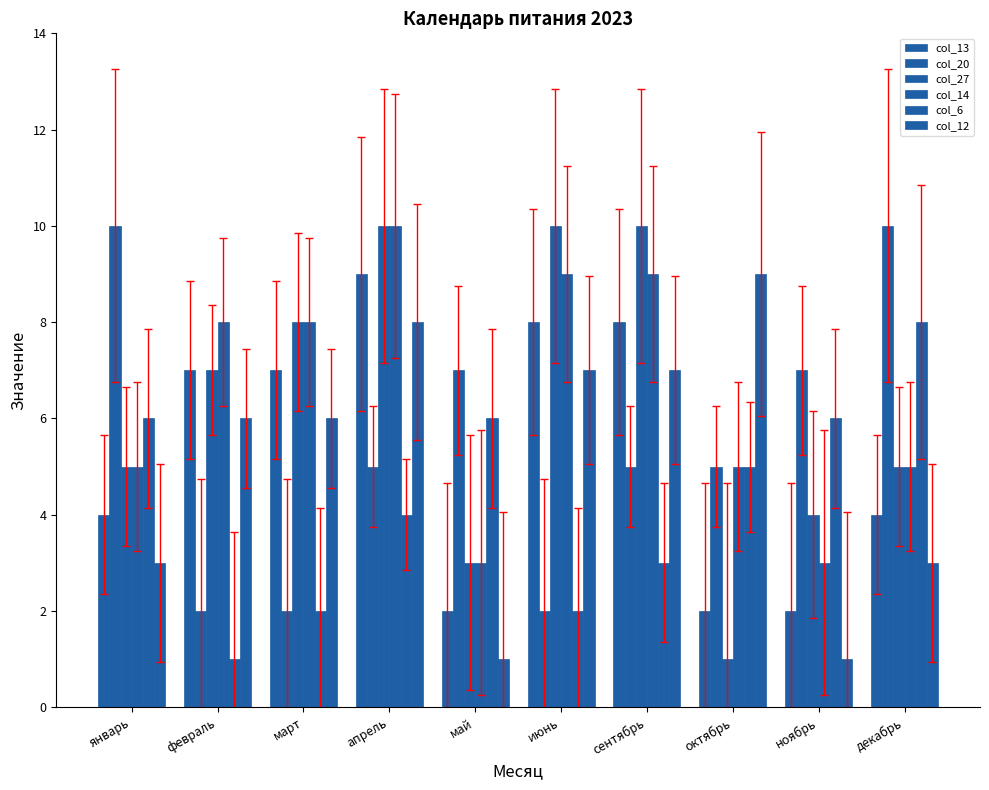

Does the chart contain any negative values?

No